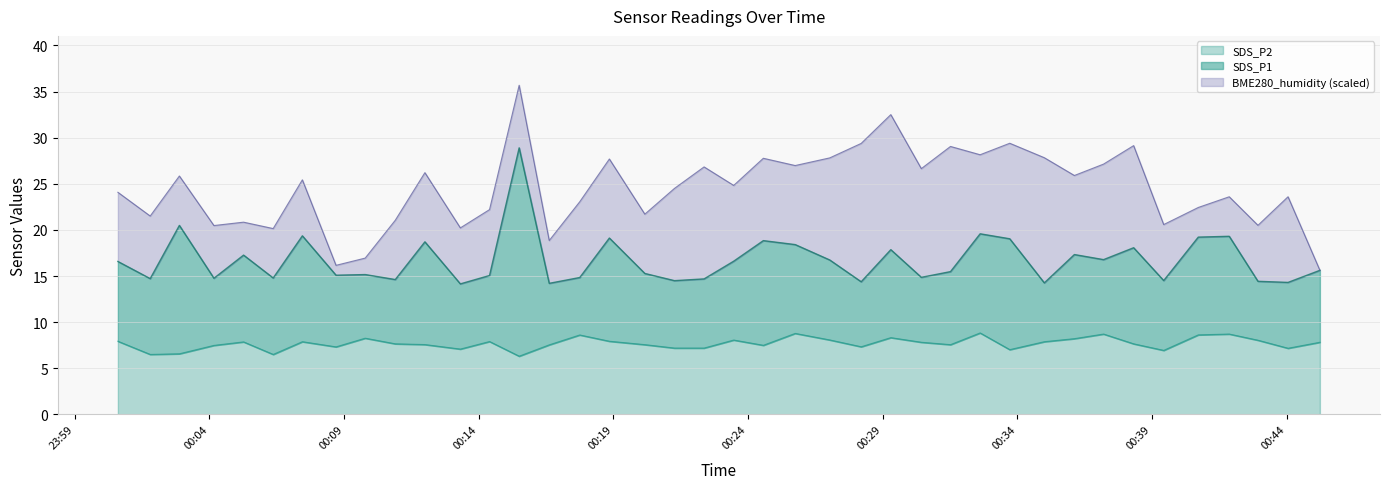

What is the minimum value for SDS_P2?

6.3